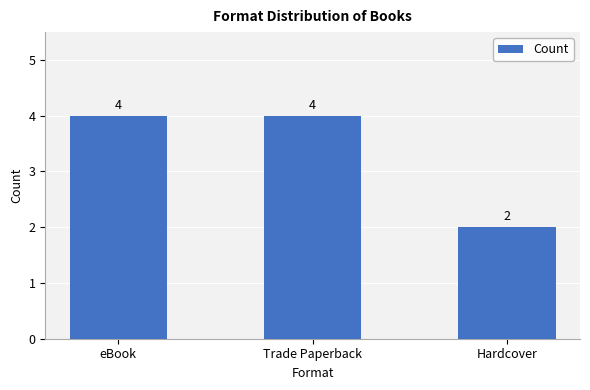

Count the values in the range 2 to 4.

3